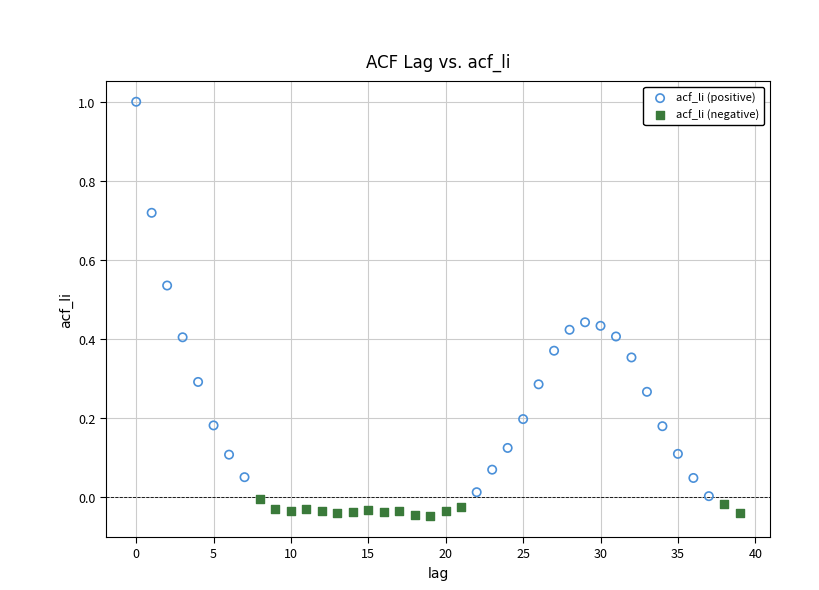

Which series has the largest Y range (max minus min)?

acf_li (positive)